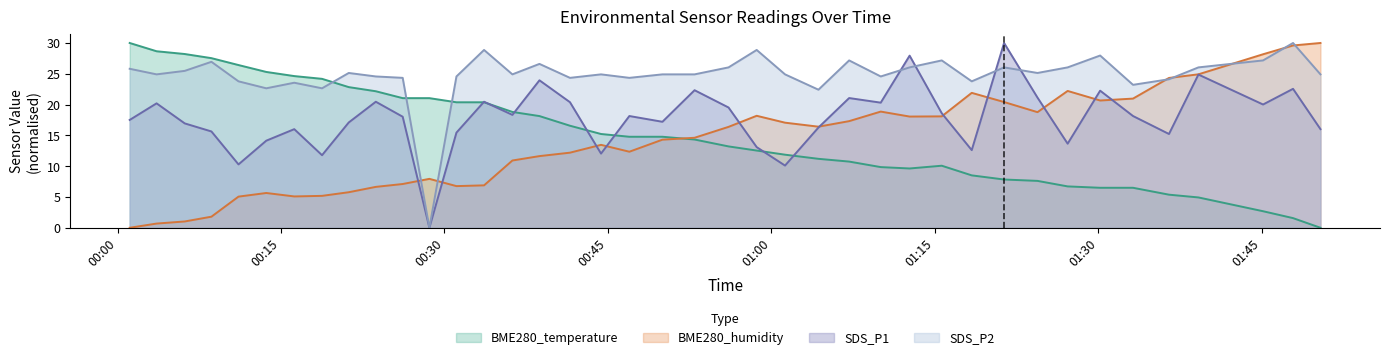

At how many categories does at least one series exceed 23?

38